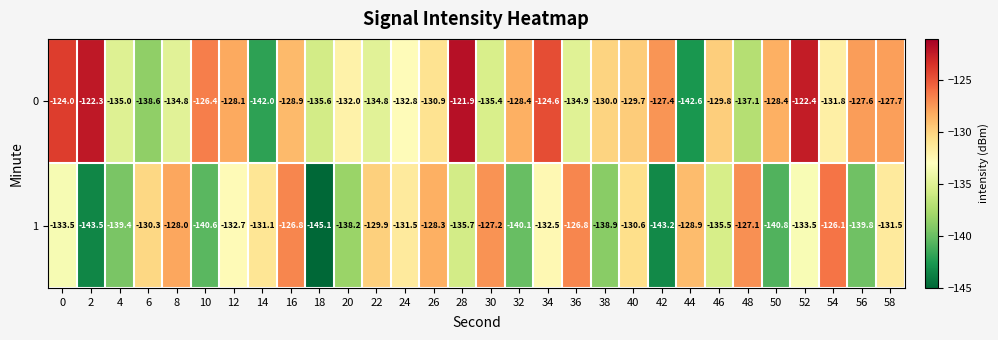

What is the total value across all series at 14?

-273.1